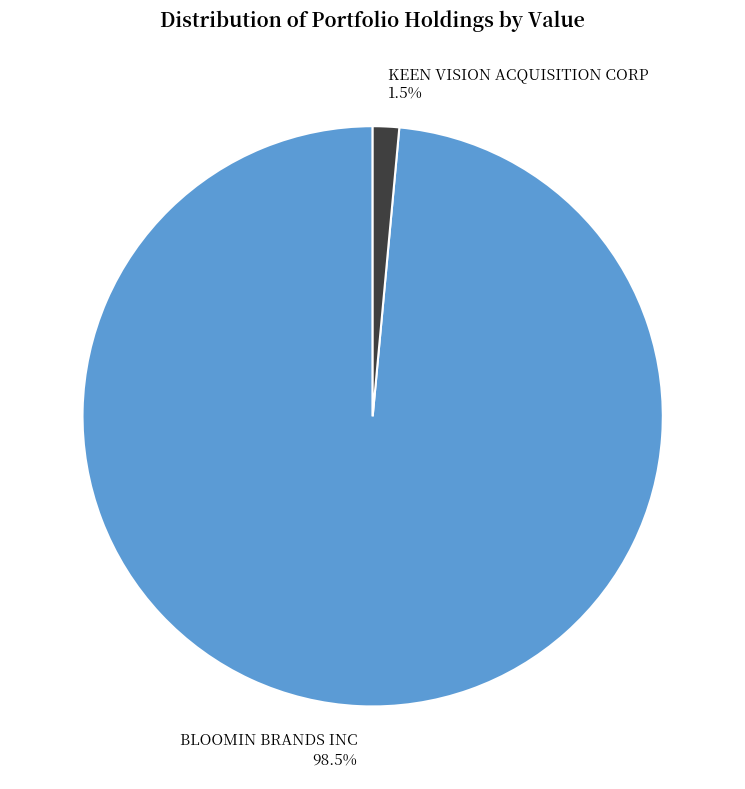

Rank the categories by value from lowest to highest.

KEEN VISION ACQUISITION CORP, BLOOMIN BRANDS INC